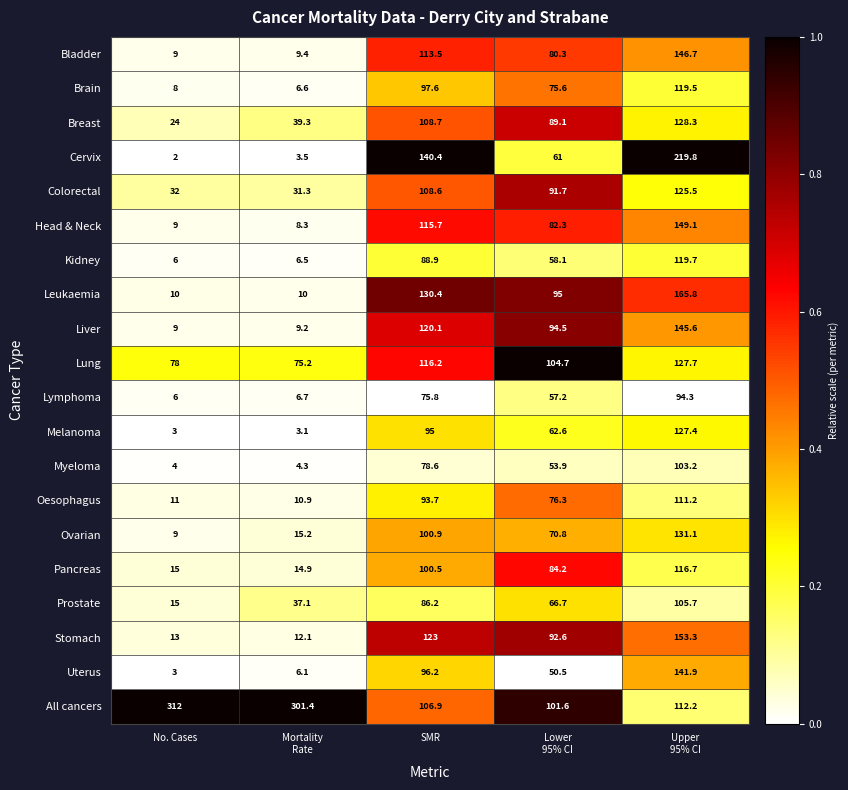

True or false: Kidney has a value of 146.3 at SMR.

False